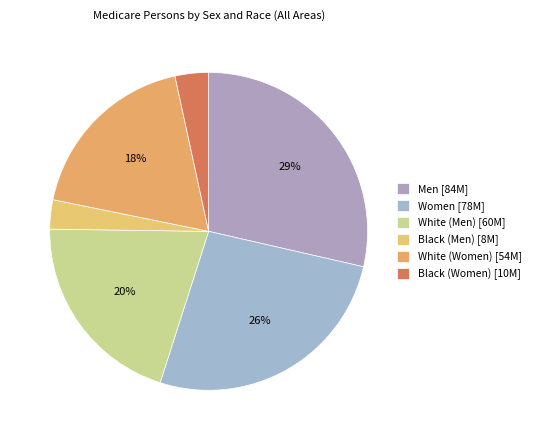

Which slice is the largest?

Men